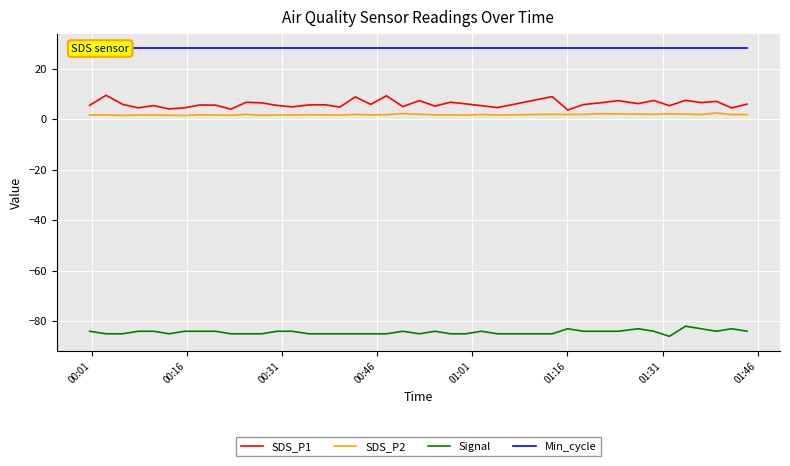

True or false: Signal and SDS_P2 intersect in this chart.

False